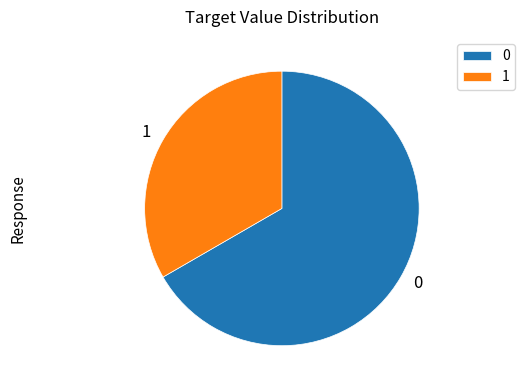

Does any single category account for the majority?

Yes